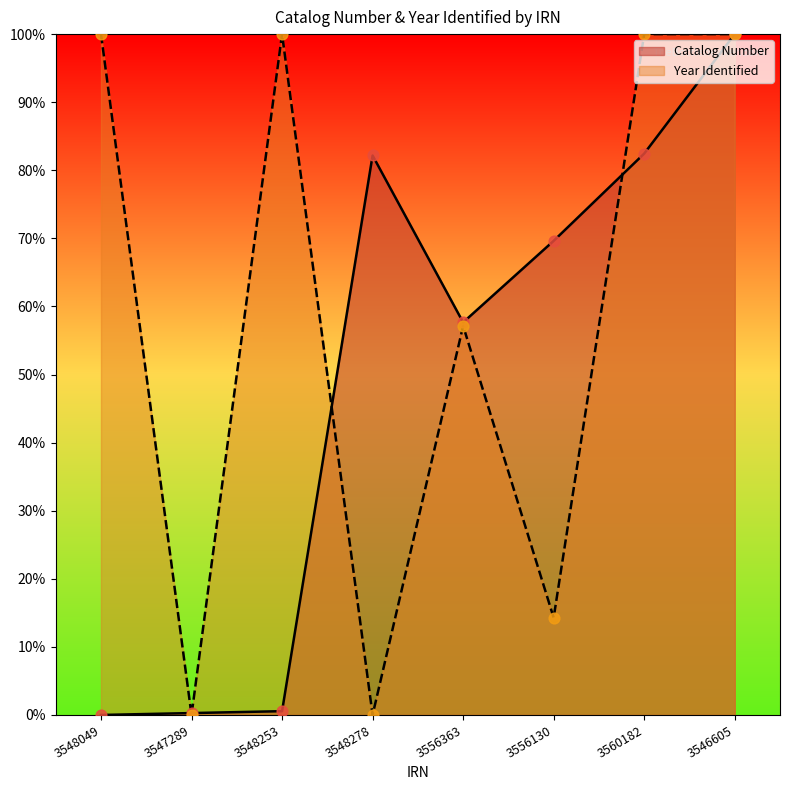

Which has a higher value, 3556363 or 3556130?

3556130